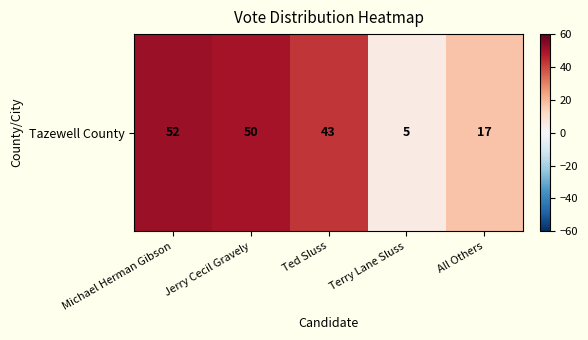

What is the difference between the maximum and second lowest values?

35